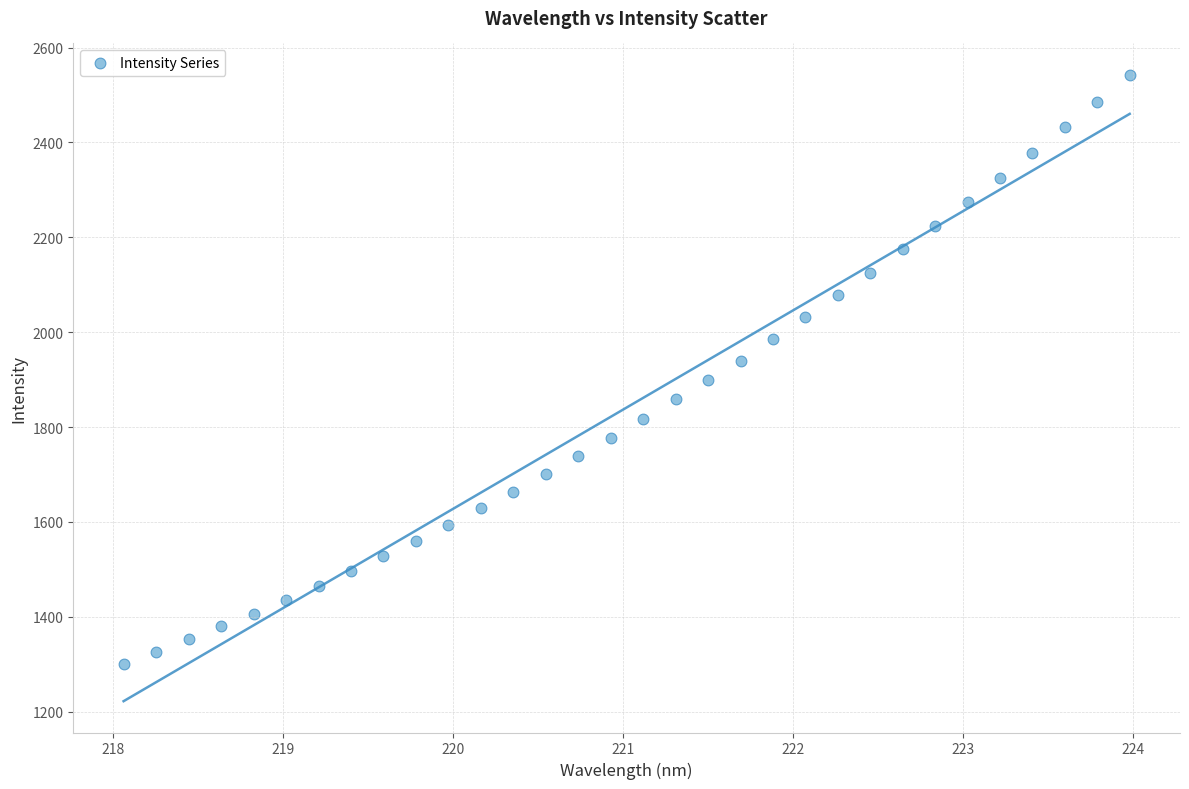

What is the range of X values (max minus min)?

5.9